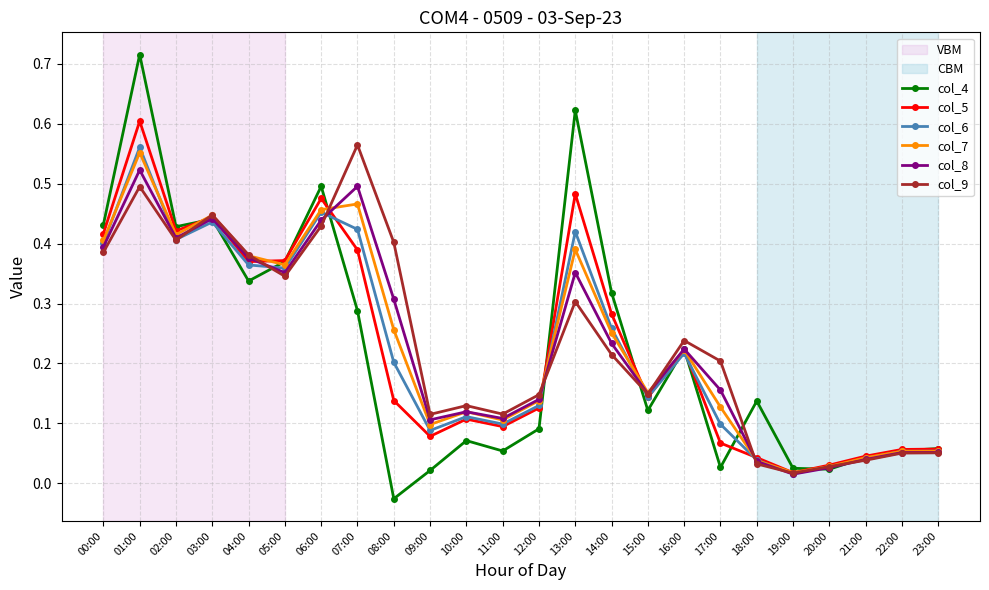

Which series changed the most between 11:00 and 20:00?

col_9